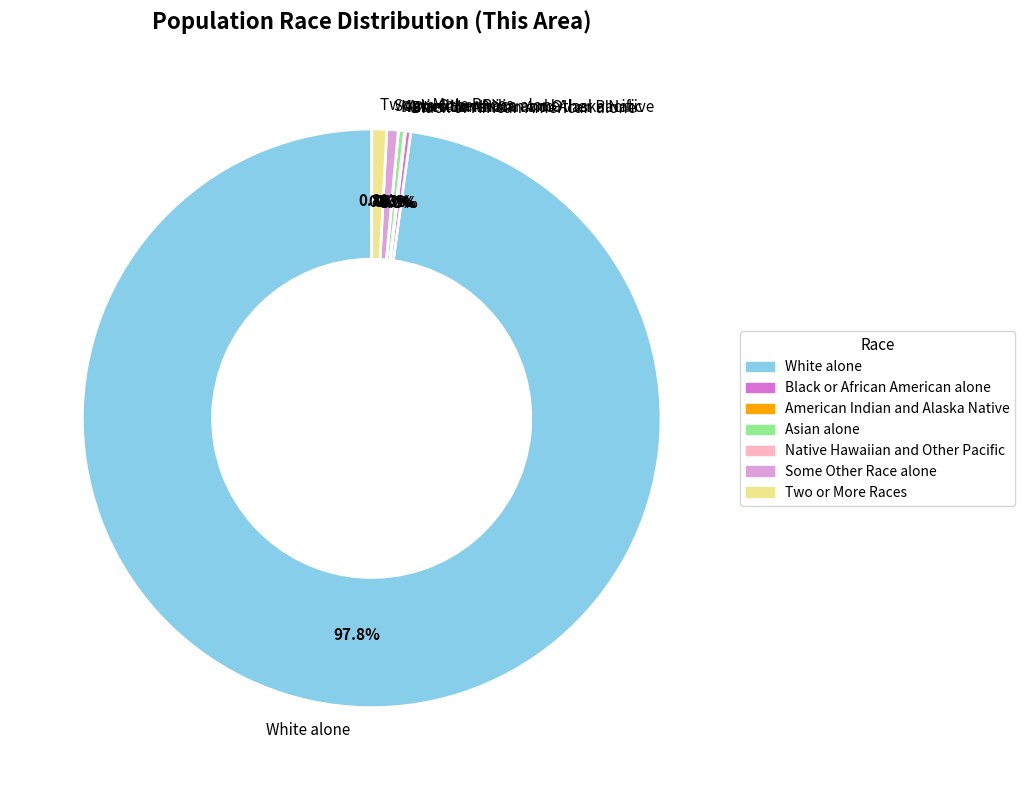

Combined, what portion of the pie is Some Other Race alone and American Indian and Alaska Native?

0.7%